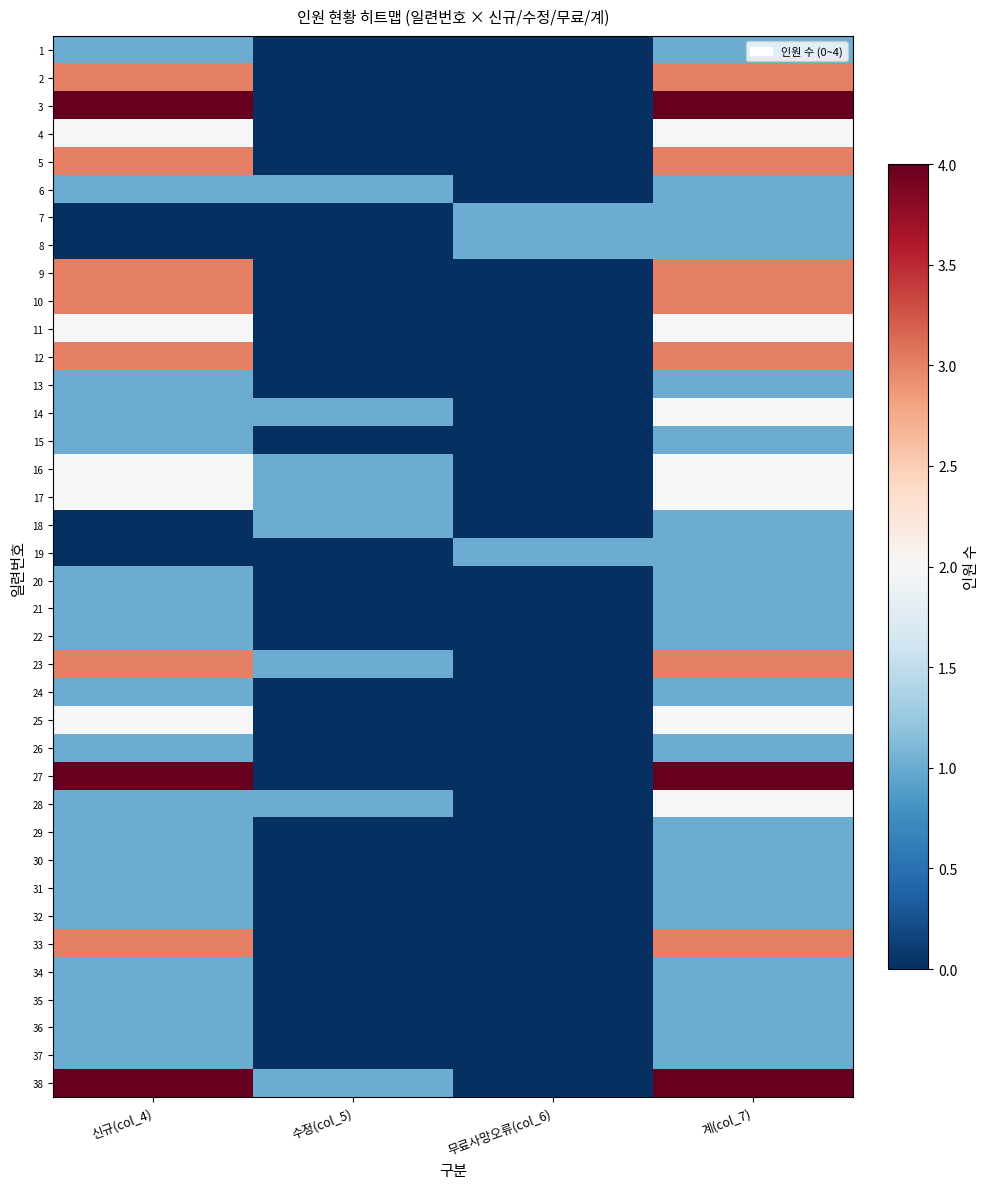

Between 무료사망오류(col_6) and 신규(col_4), which is larger?

신규(col_4)